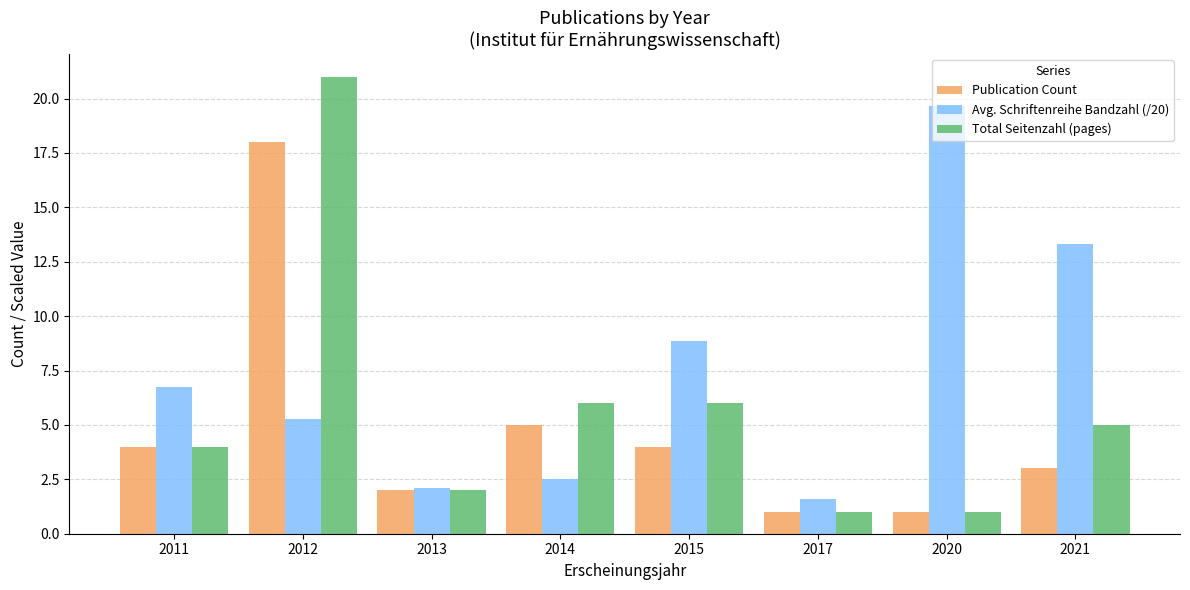

What is the maximum value shown in the chart?

21.0